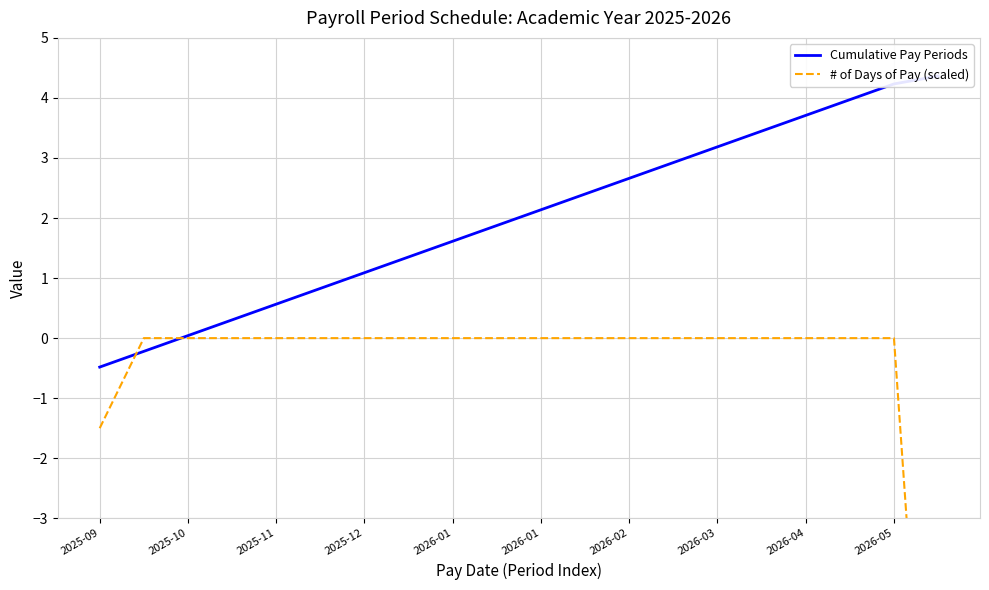

Which series has the largest range (max minus min)?

# of Days of Pay (scaled)